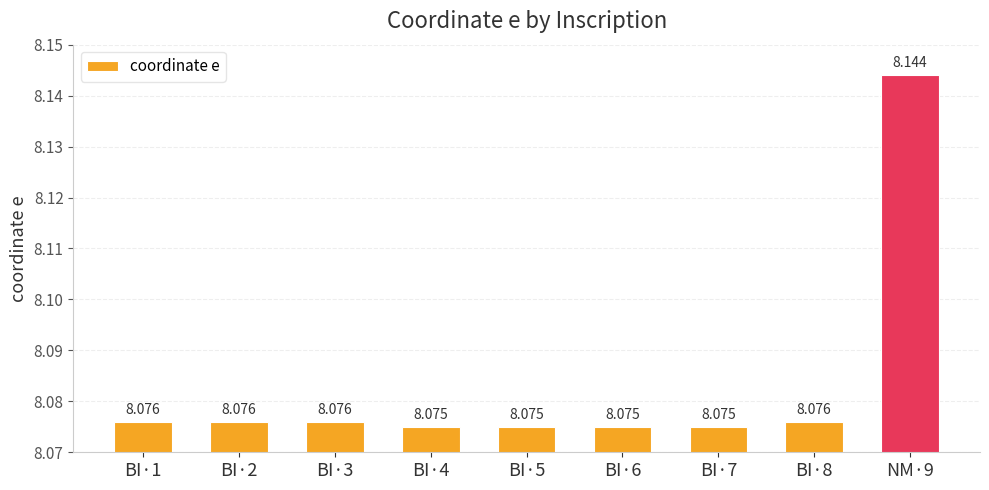

List the labels in order of value, smallest first.

BI·4, BI·5, BI·6, BI·7, BI·1, BI·2, BI·3, BI·8, NM·9